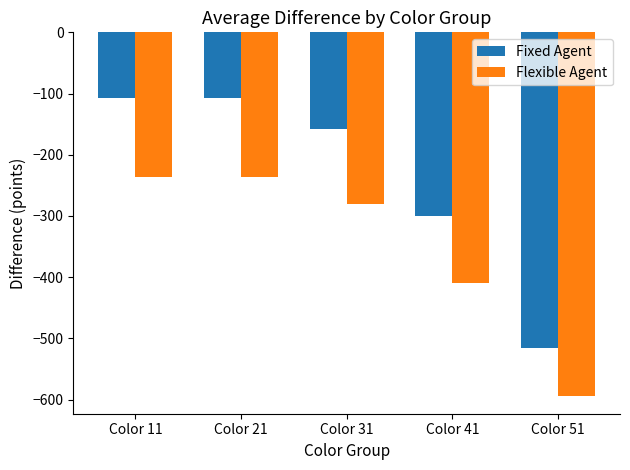

Reading right to left, list all the values displayed in this chart.

Fixed Agent: -515.0	-300.0	-158.0	-108.0	-108.0
Flexible Agent: -593.3	-410.0	-281.0	-236.0	-236.0